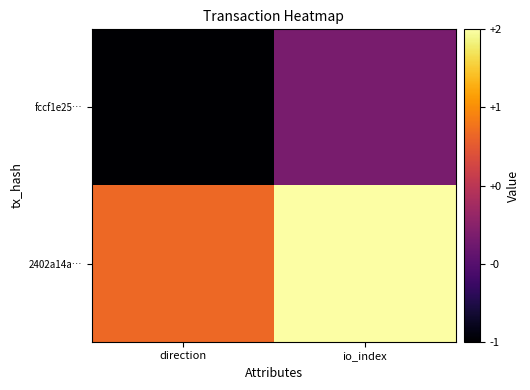

At io_index, list the series in order from smallest to largest.

fccf1e25…, 2402a14a…